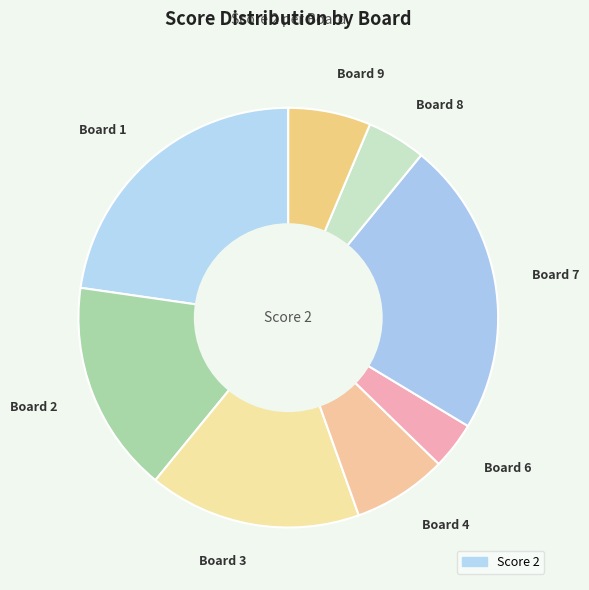

Is the sum of Board 8 and Board 1 greater than half?

No